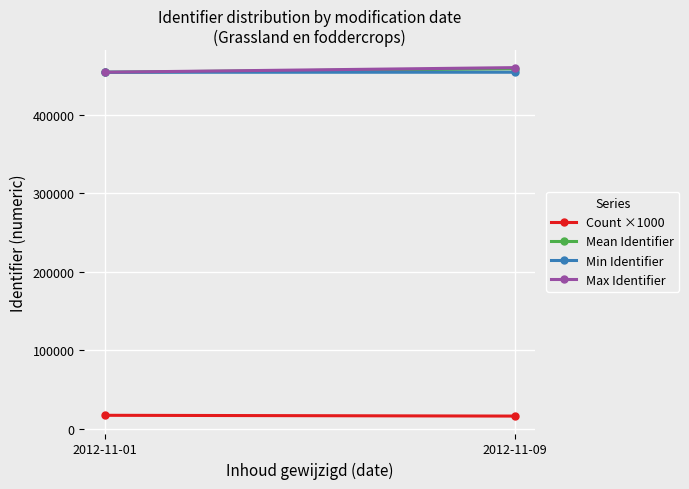

Which series has the largest range (max minus min)?

Max Identifier